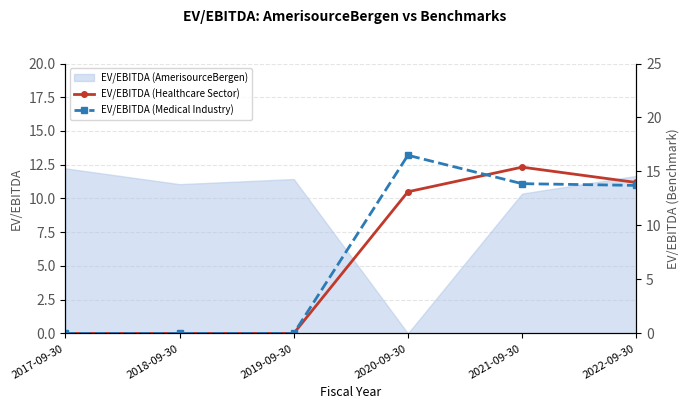

Where is EV/EBITDA (AmerisourceBergen) nearest to the value 6?

2021-09-30